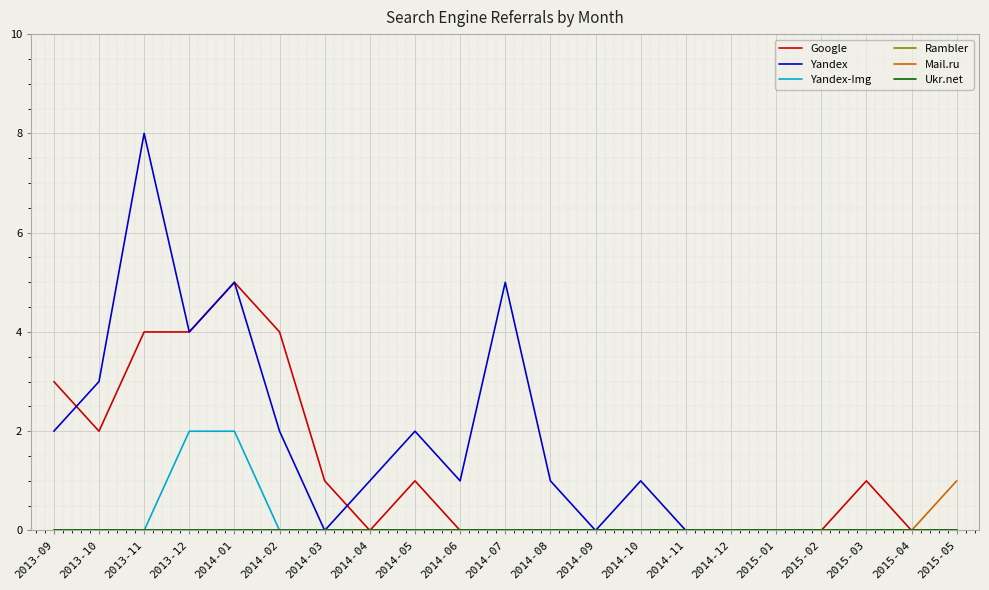

Is it true that Mail.ru equals 1 at 2015-03?

False